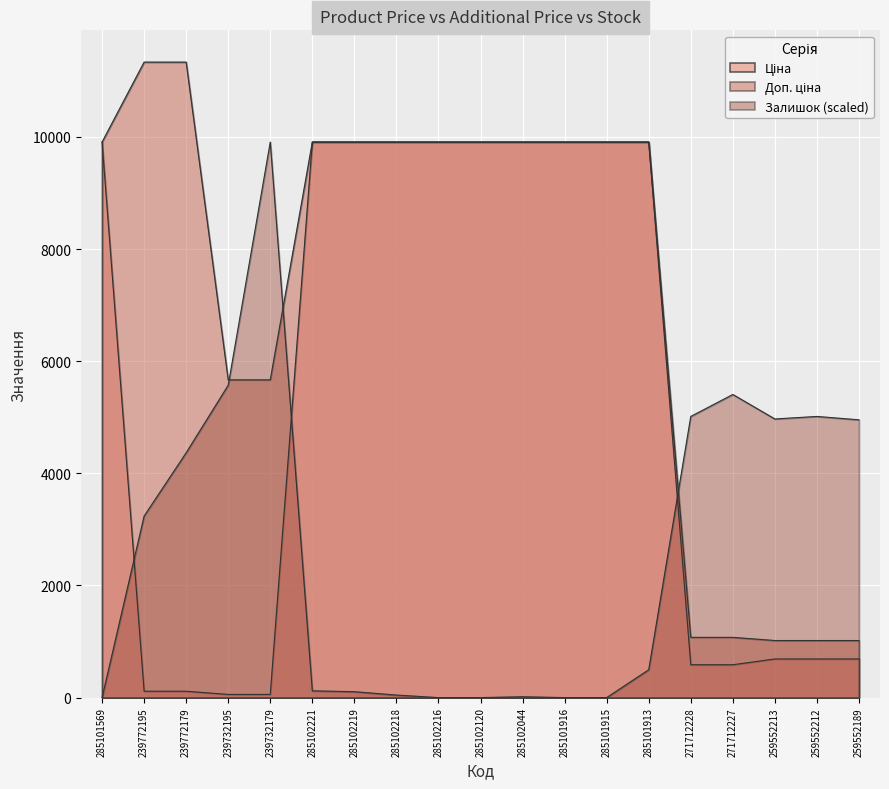

What is the label of the 5th point from the right?

271712228